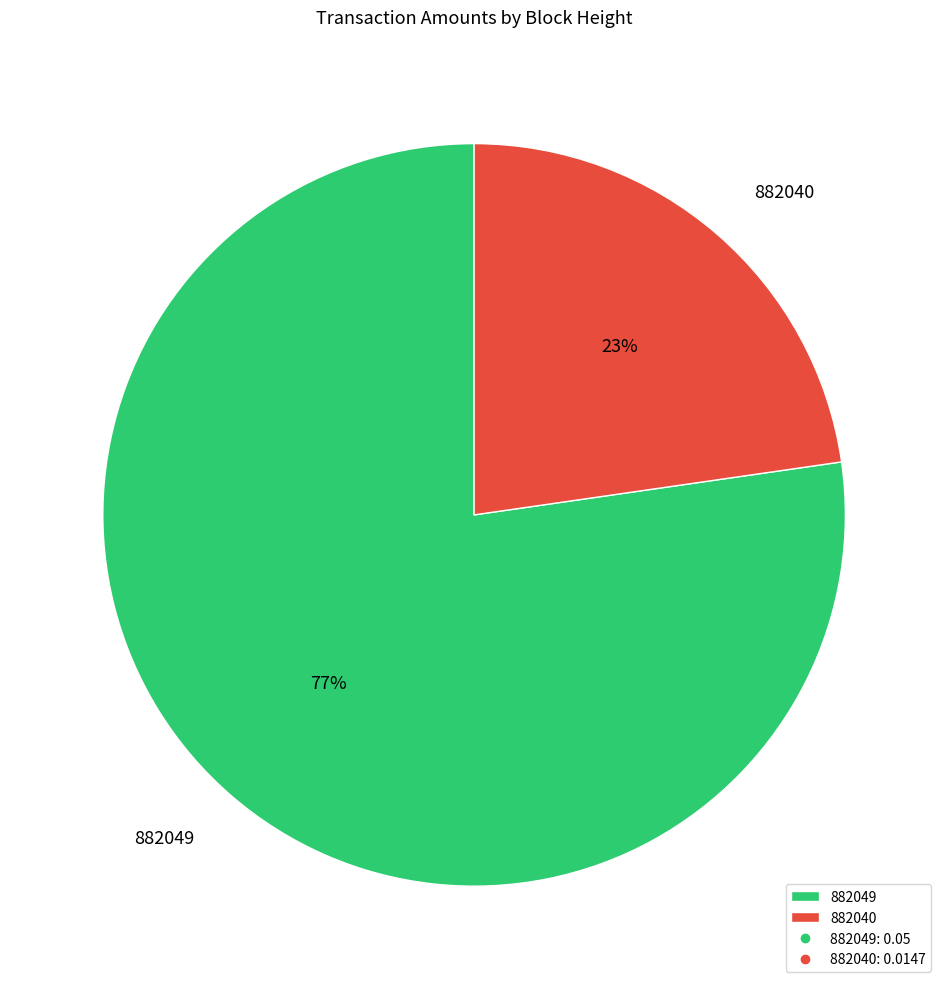

Count the number of slices in the pie.

2